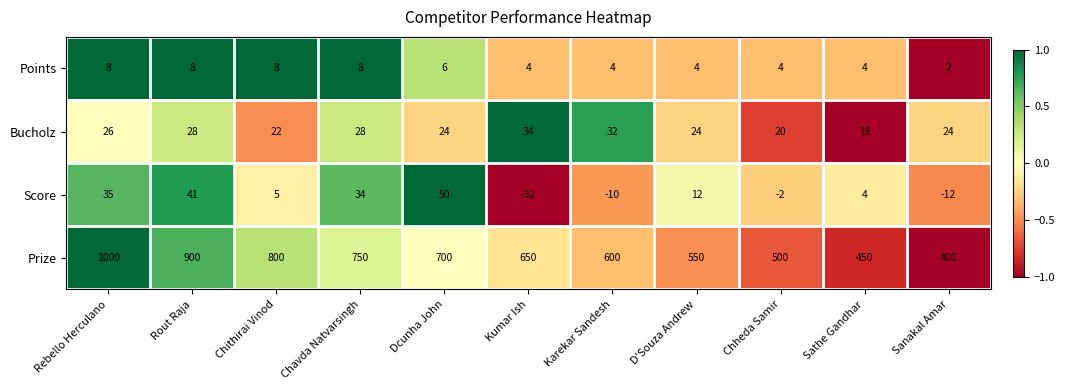

Between Rout Raja and Karekar Sandesh, which series saw the biggest shift?

Prize